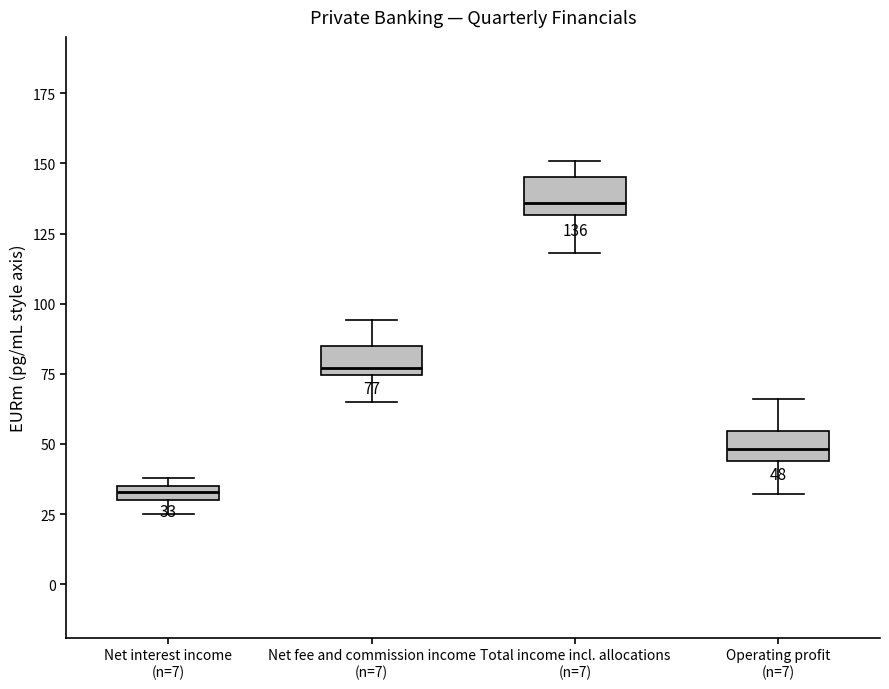

Which box's median line is the lowest?

Net interest income (n=7)